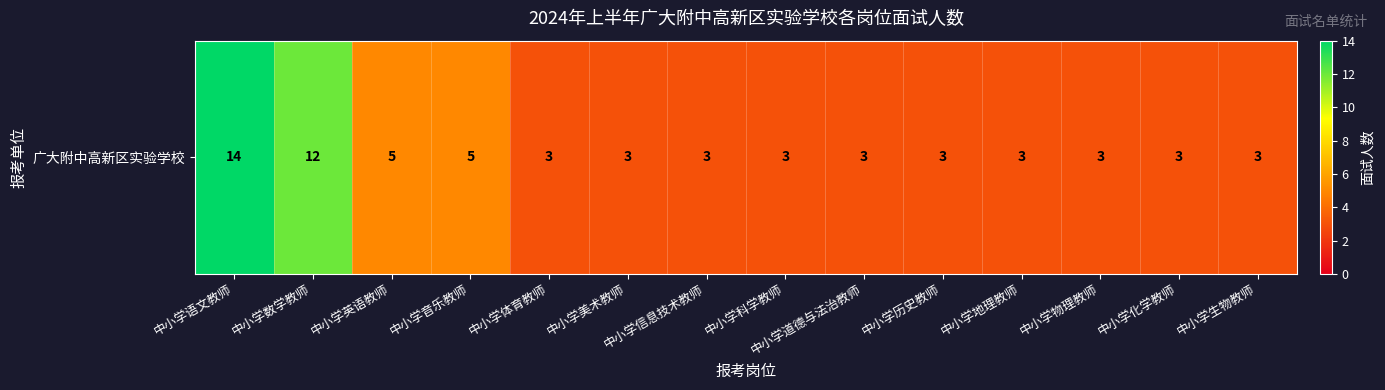

What value does the data have at 中小学物理教师?

3